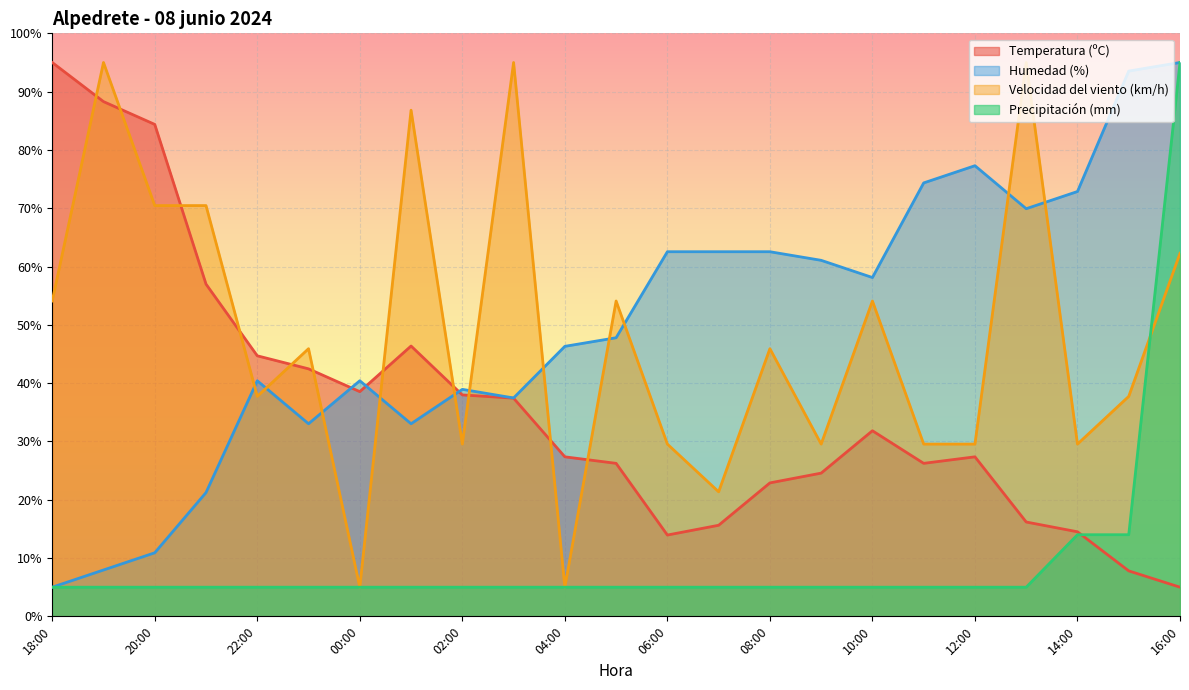

The Humedad (%) series shows 47.8 at 05:00. True or false?

True